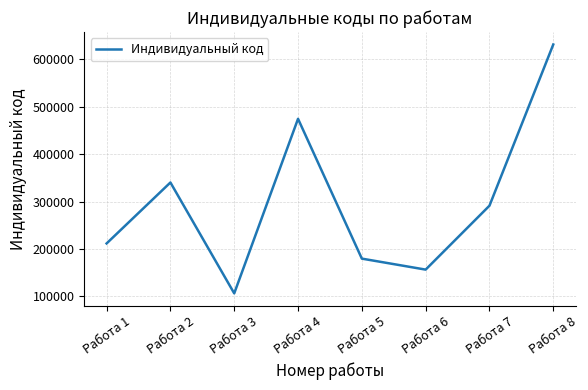

What is the average value?

298950